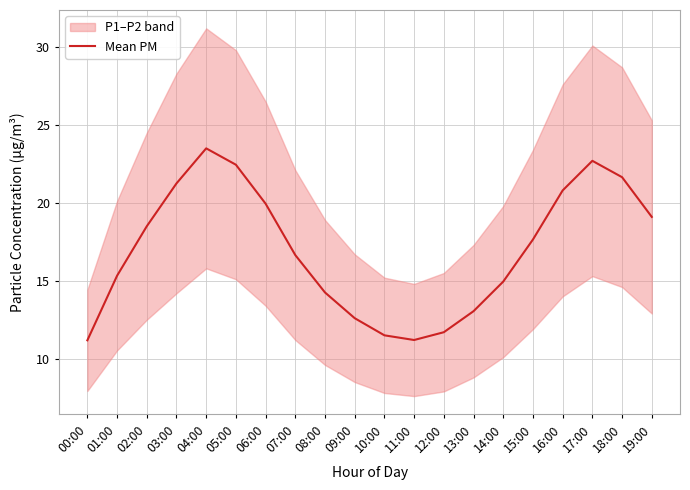

Approximately how many times larger is the value at 13:00 compared to 00:00?

1.2